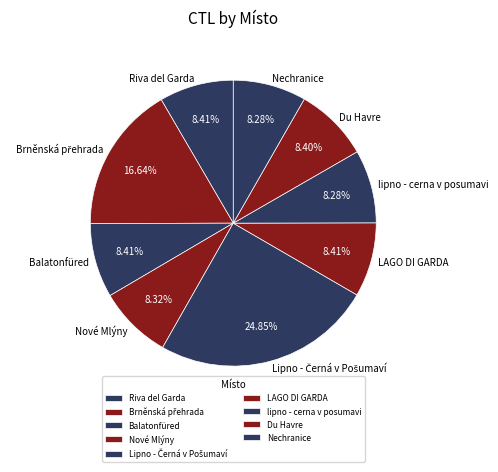

How many slices are in this pie chart?

9